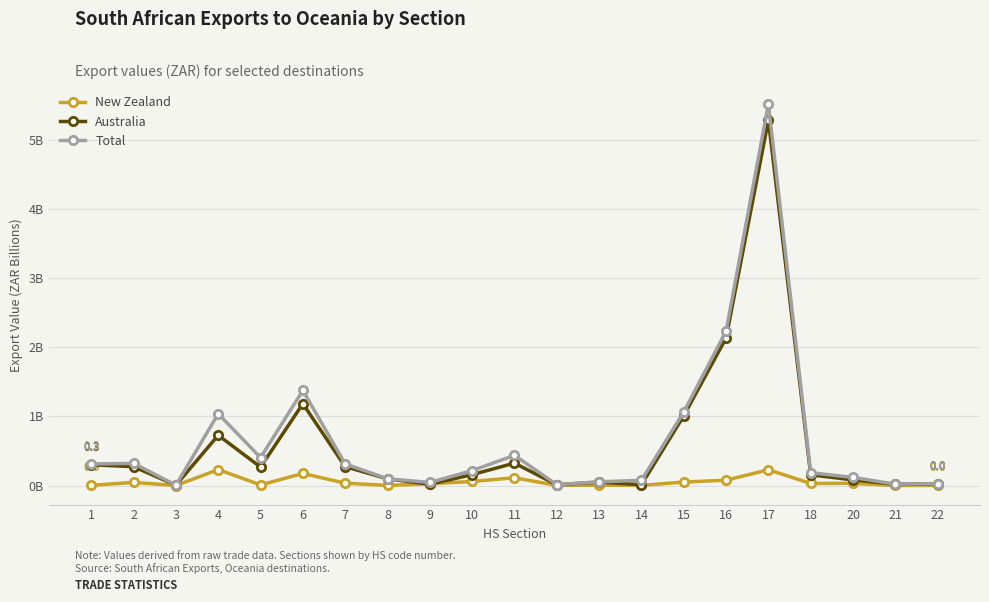

Is it true that New Zealand equals 0.0 at 7?

True